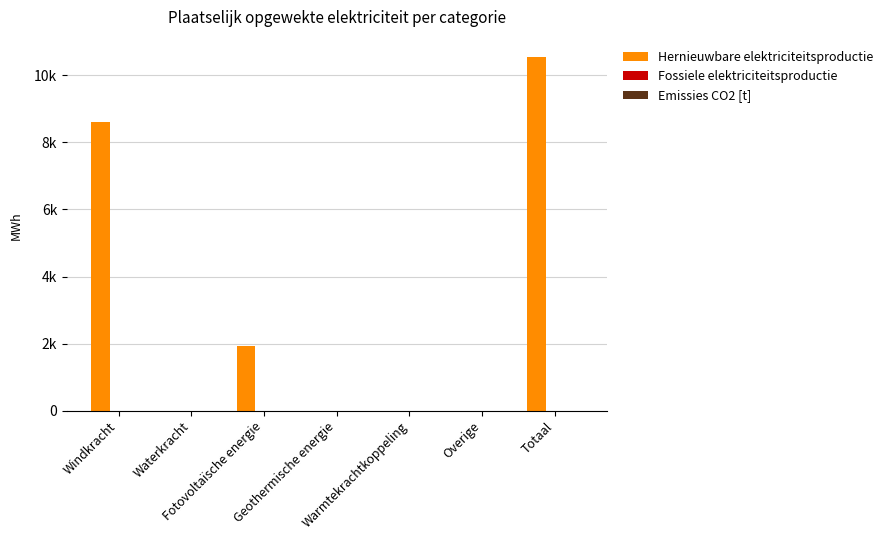

What position from the left is Overige?

6